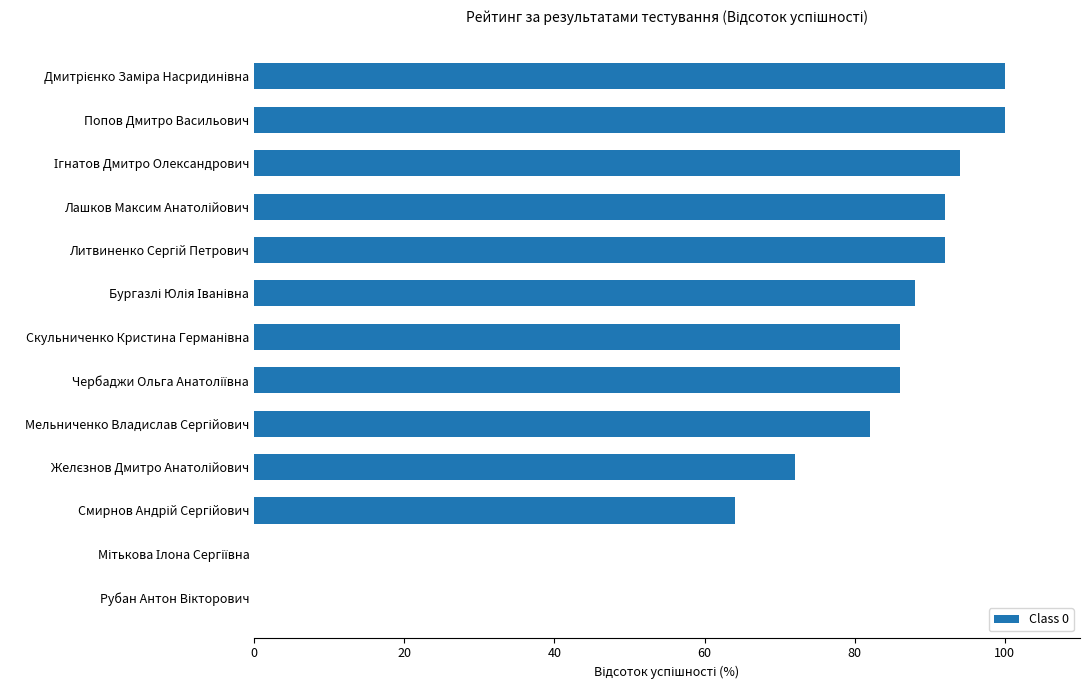

Is it true that the value at Попов Дмитро Васильович is 51?

False